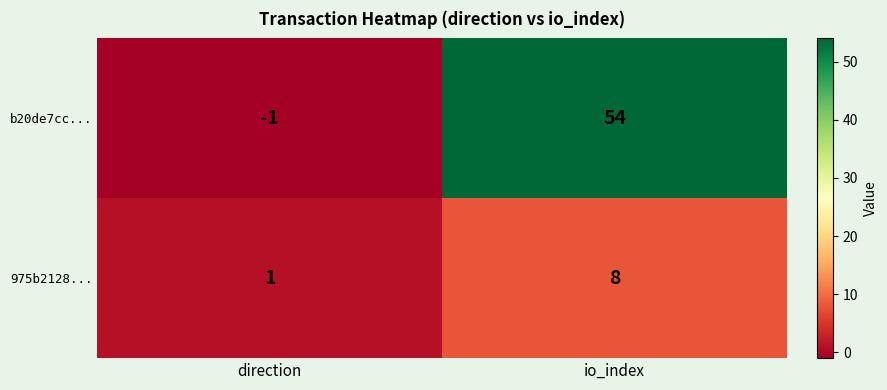

Reading left to right, extract all data points from this chart.

b20de7cc...: direction=-1	io_index=54
975b2128...: direction=1	io_index=8